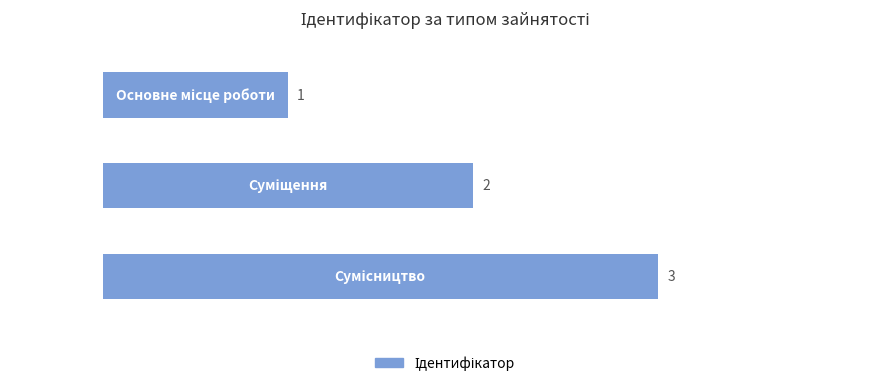

How many values are between 1 and 3?

3